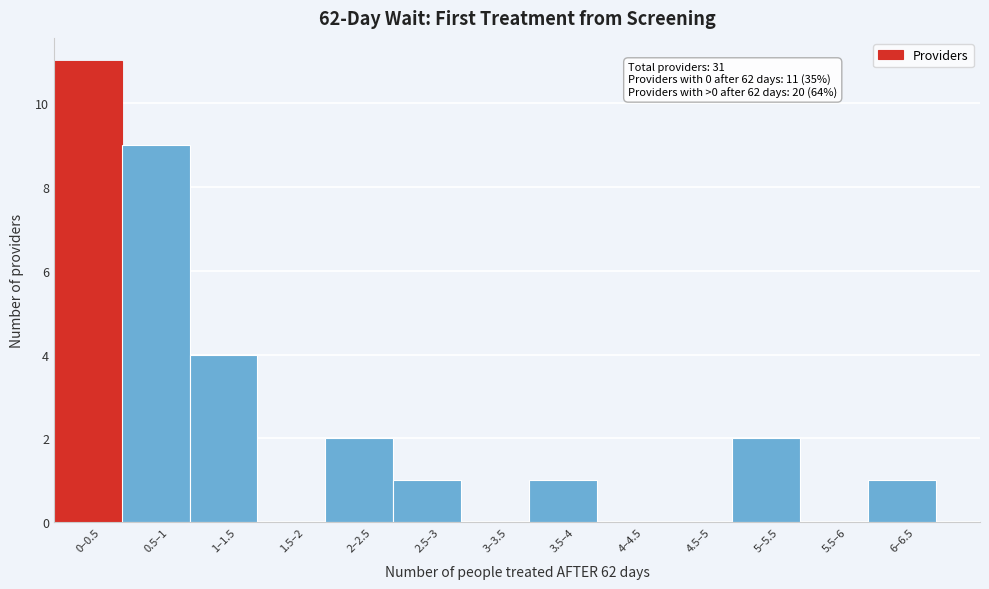

Reading left to right, extract all data points from this chart.

0–0.5=11	0.5–1=9	1–1.5=4	1.5–2=0	2–2.5=2	2.5–3=1	3–3.5=0	3.5–4=1	4–4.5=0	4.5–5=0	5–5.5=2	5.5–6=0	6–6.5=1